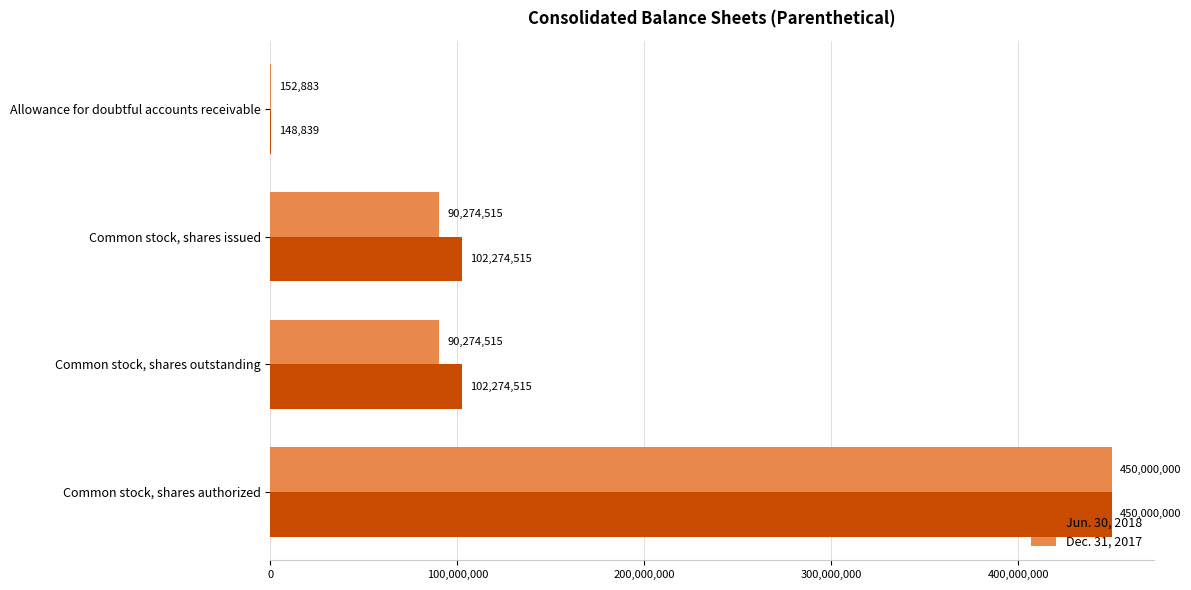

Is it true that Dec. 31, 2017 equals 450000000 at Common stock, shares authorized?

True